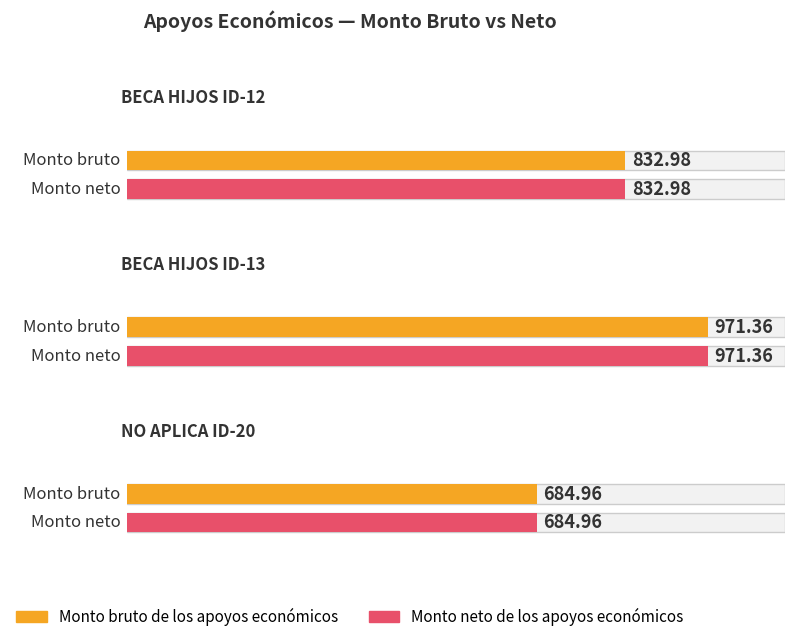

Where is Monto neto de los apoyos económicos nearest to the value 828?

BECA HIJOS ID-12